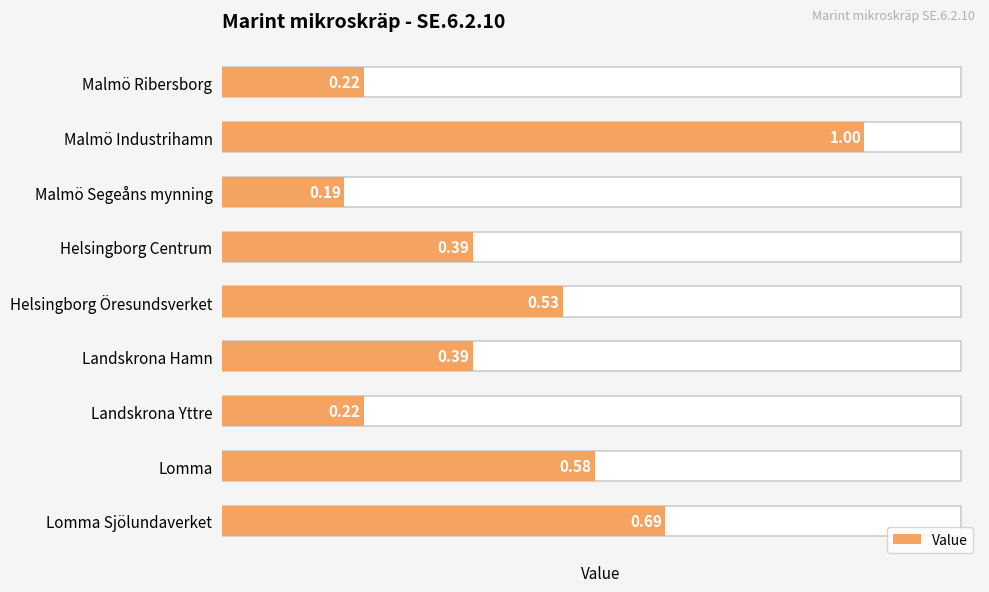

Is it true that the value at Landskrona Hamn is 0.4?

True